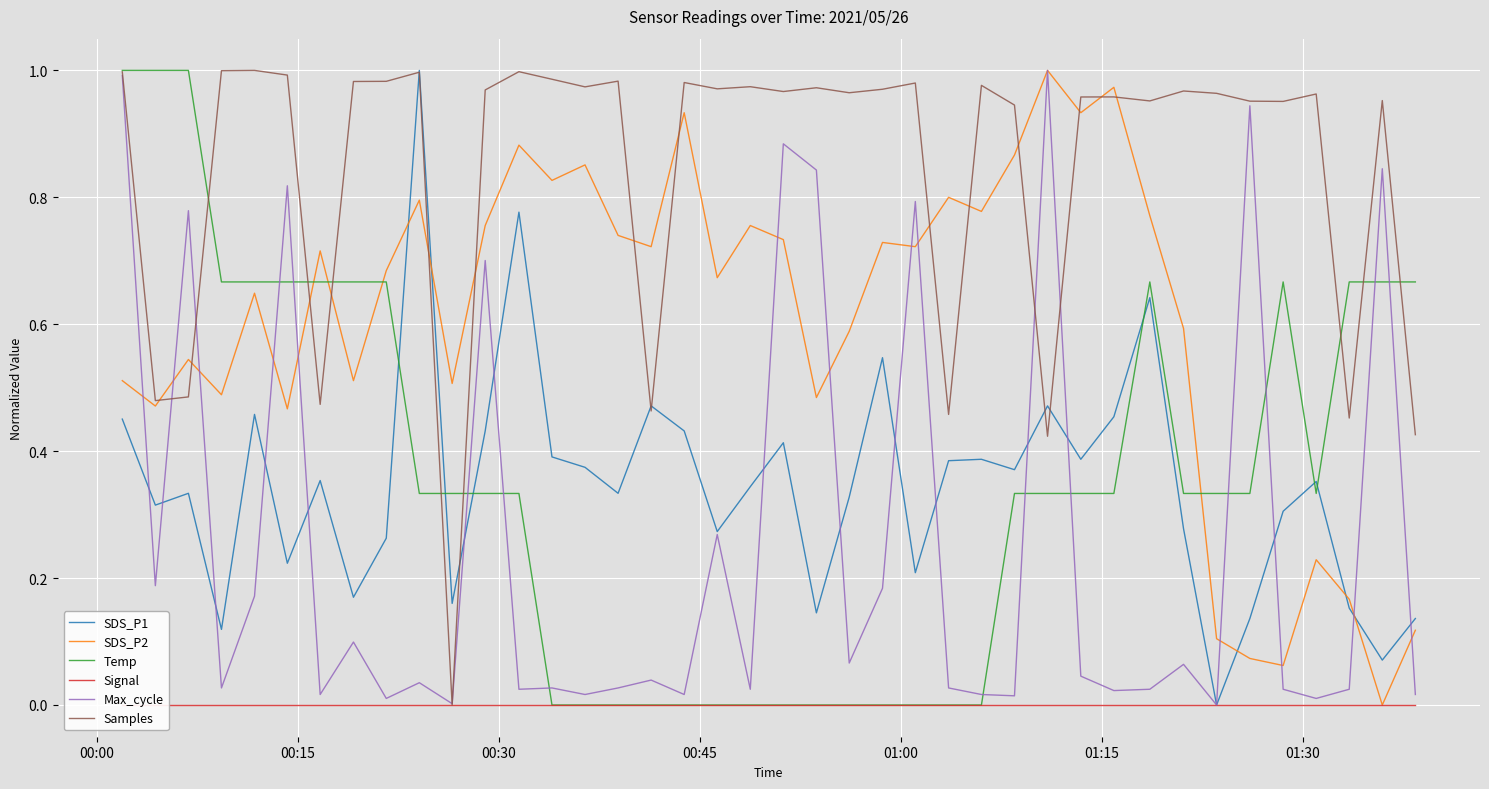

Which series has the largest range (max minus min)?

SDS_P1